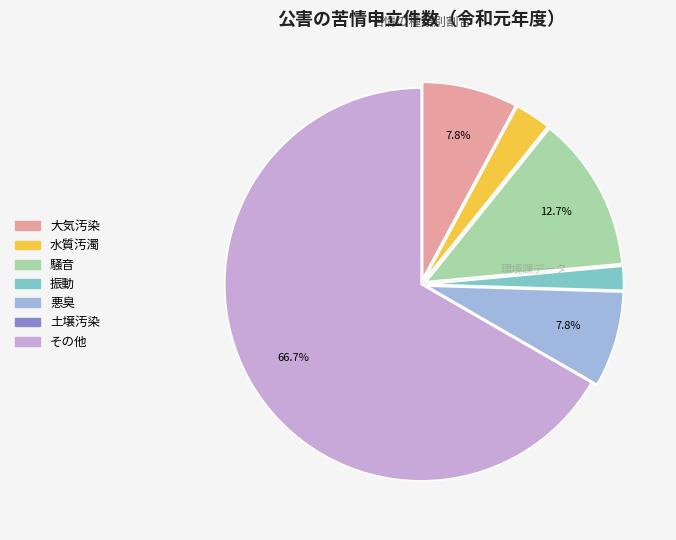

Between 大気汚染 and その他, which is larger?

その他